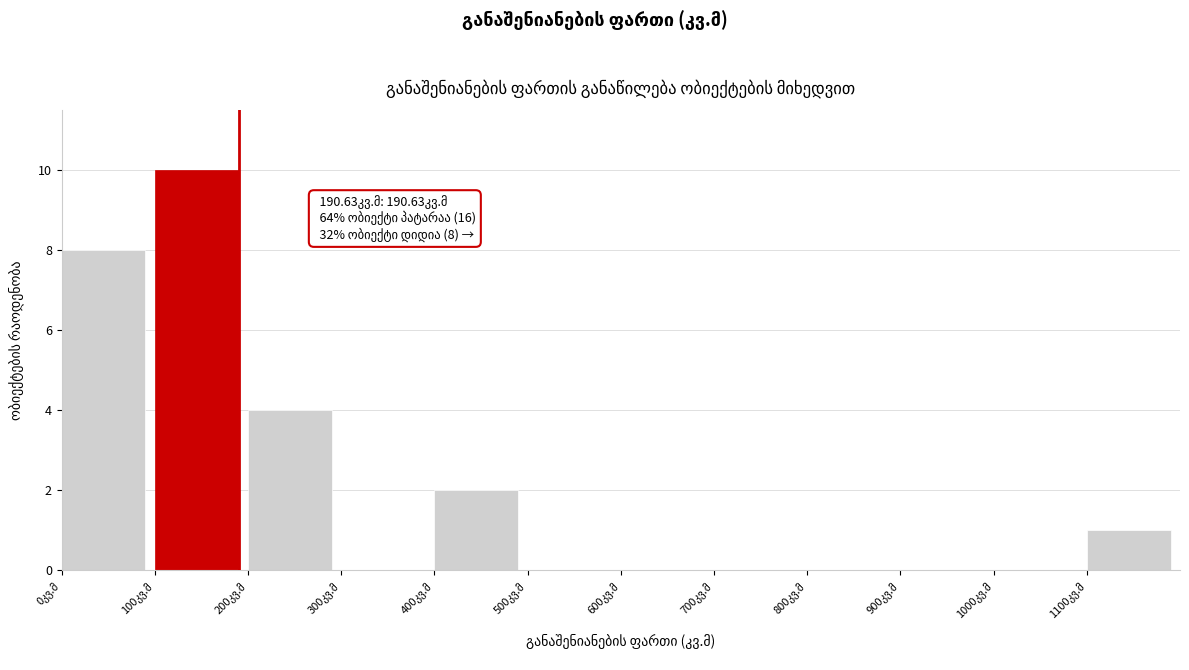

Over which range of the x-axis is the bar tallest?

100 to 200